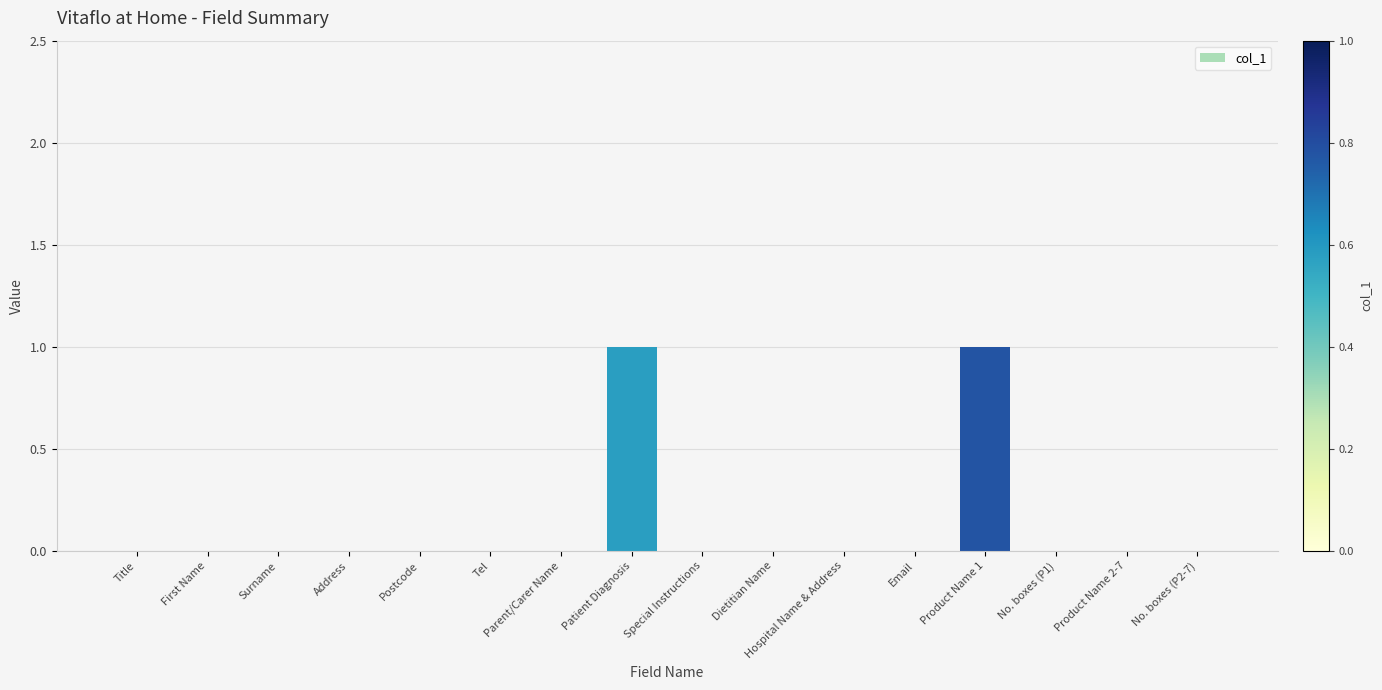

Between Surname and Product Name 1, which is larger?

Product Name 1